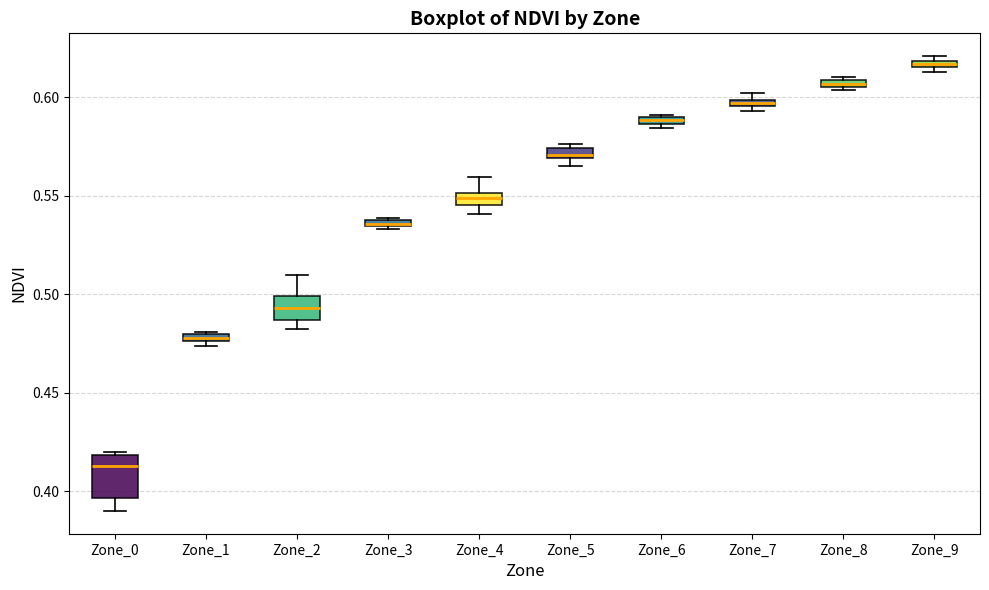

Which box is the tallest, from its lower edge to its upper edge?

Zone_0